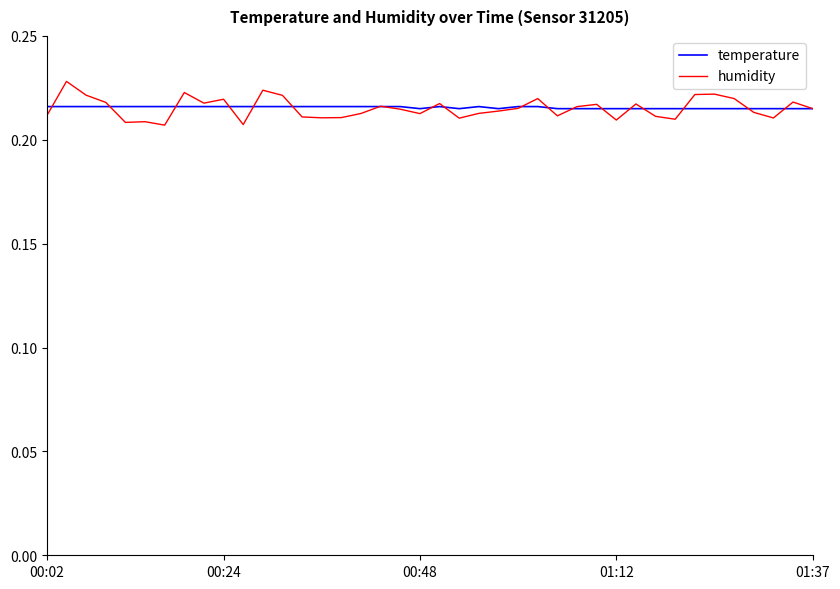

Rank the series by their maximum value, from lowest to highest.

temperature, humidity